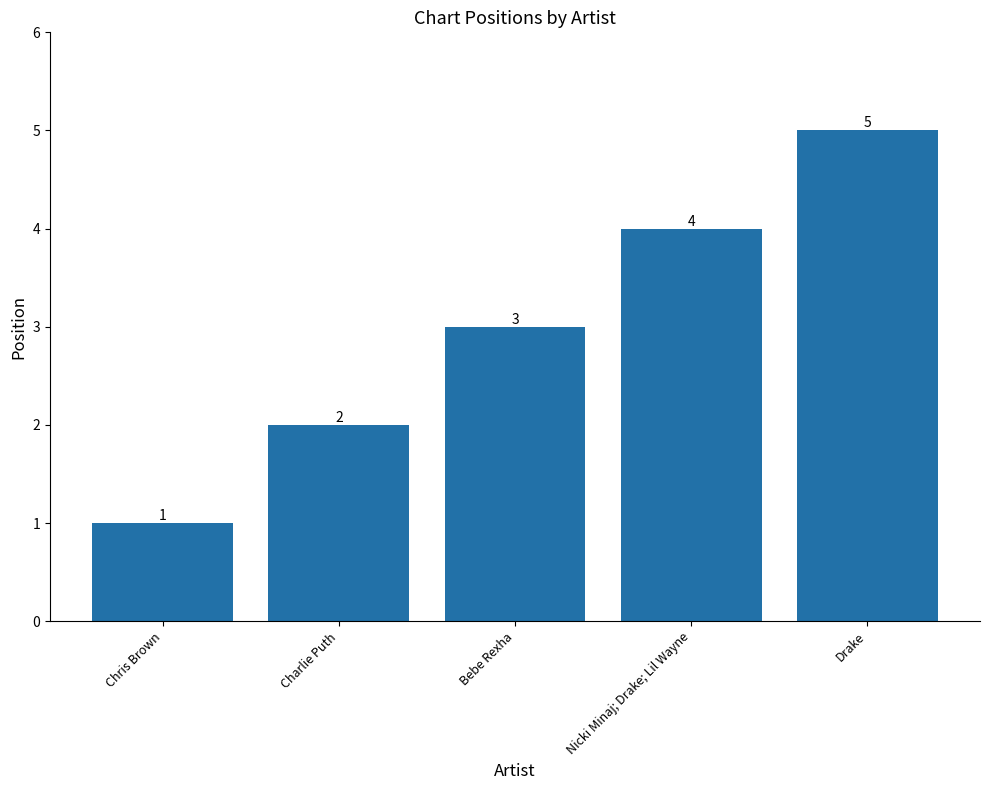

What is the sum of the values at Drake and Nicki Minaj; Drake; Lil Wayne?

9